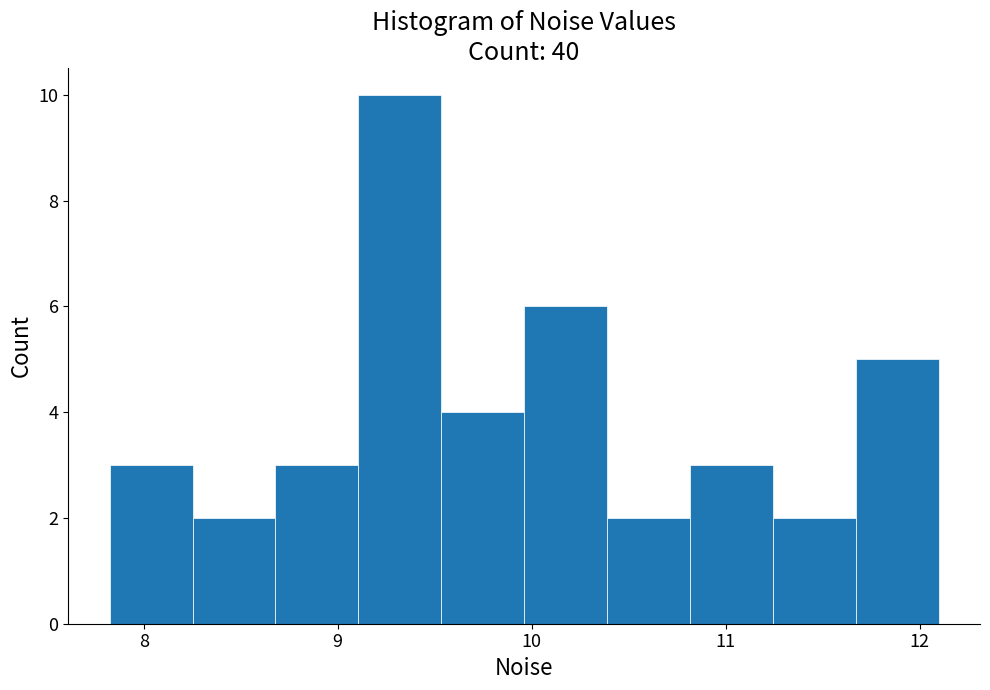

How tall is the bar that spans 8.7 to 9.1 on the x-axis? Neither the bar edges nor the heights are printed on the chart, so give them approximately, as read against the axes.

3